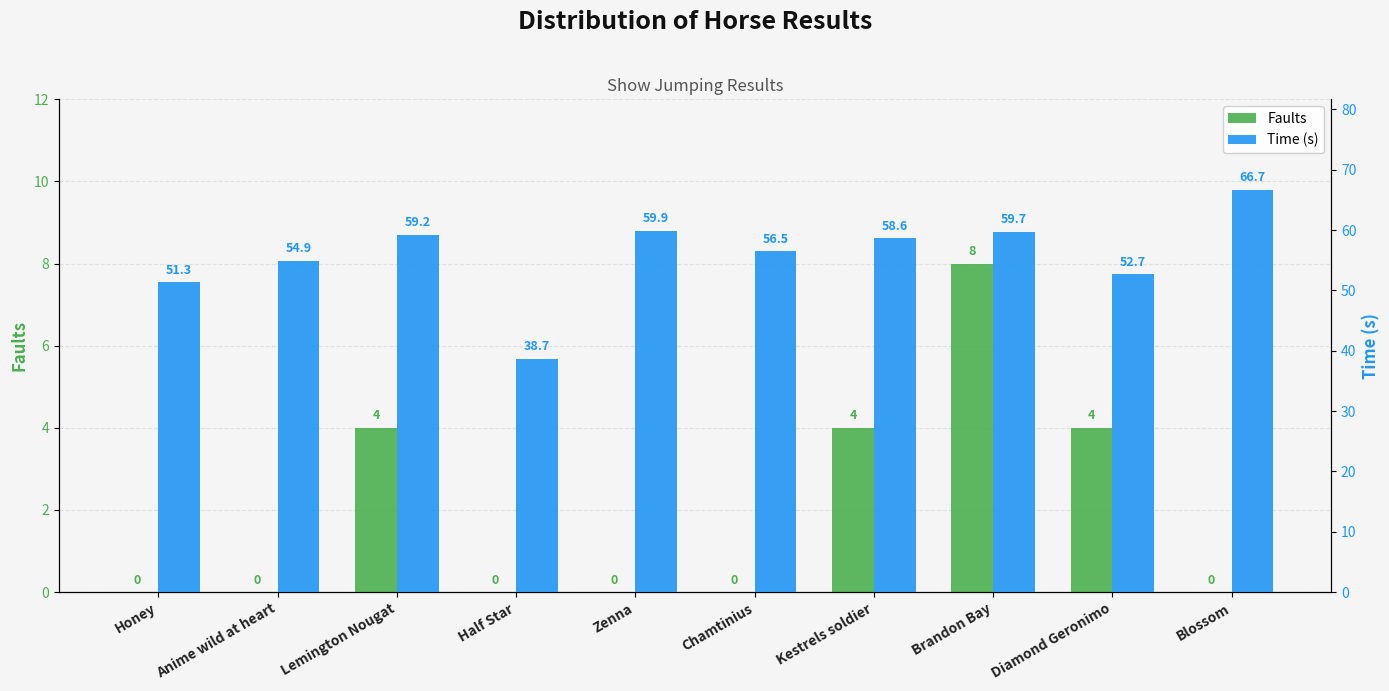

What are all the series names shown in the legend?

Faults, Time (s)